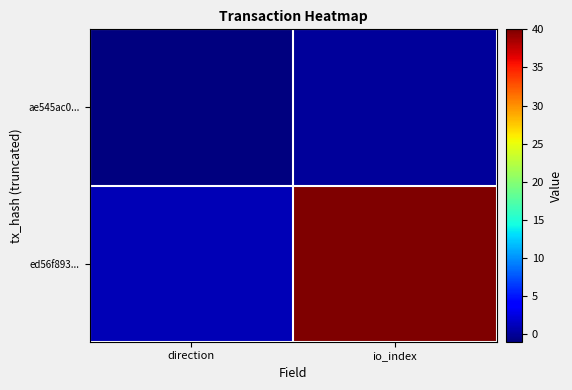

Rank the series by their average value, from highest to lowest.

ed56f893..., ae545ac0...